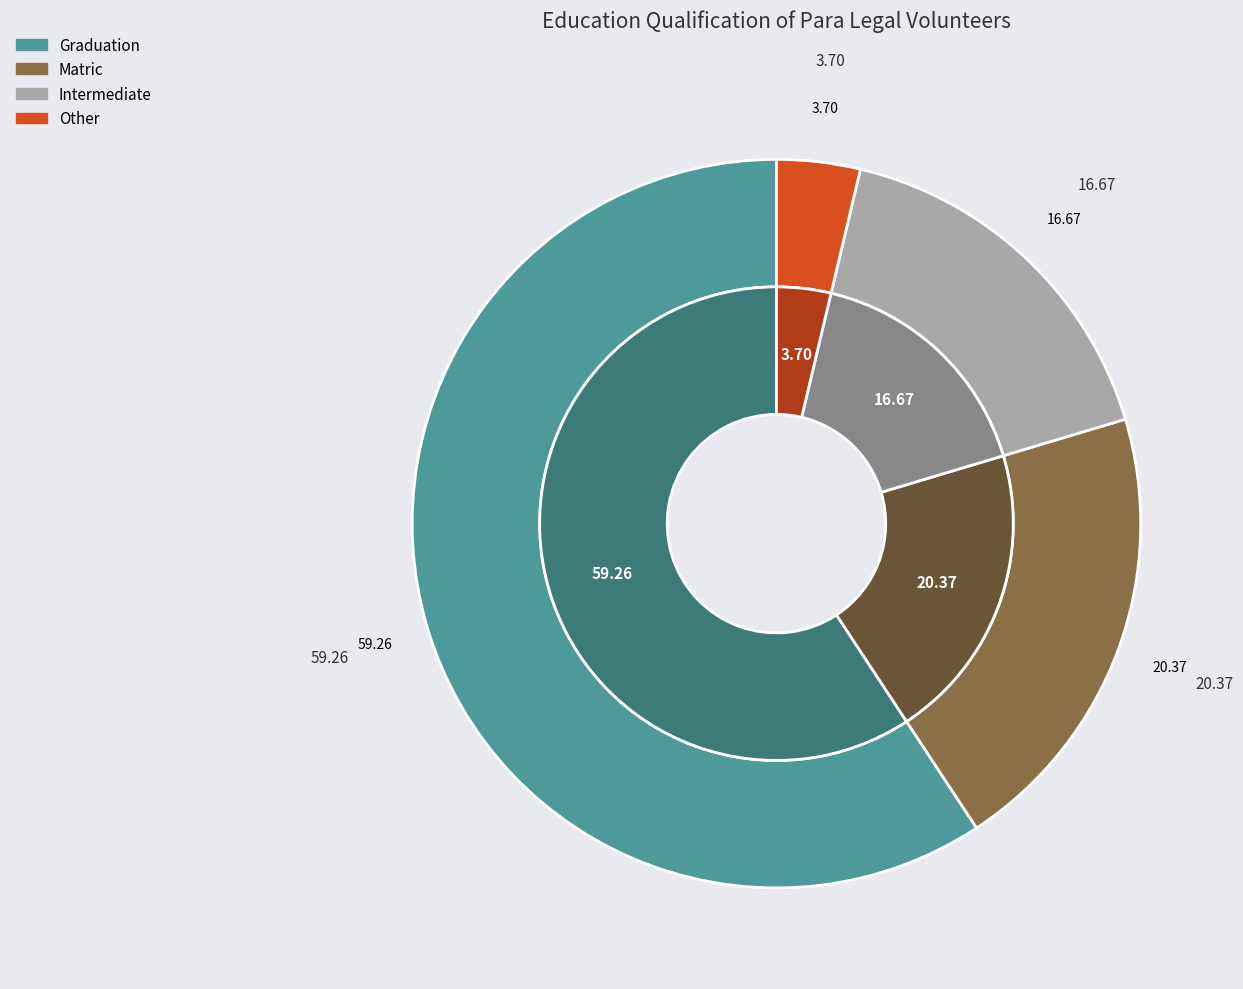

What is the smallest slice in the pie chart?

Other